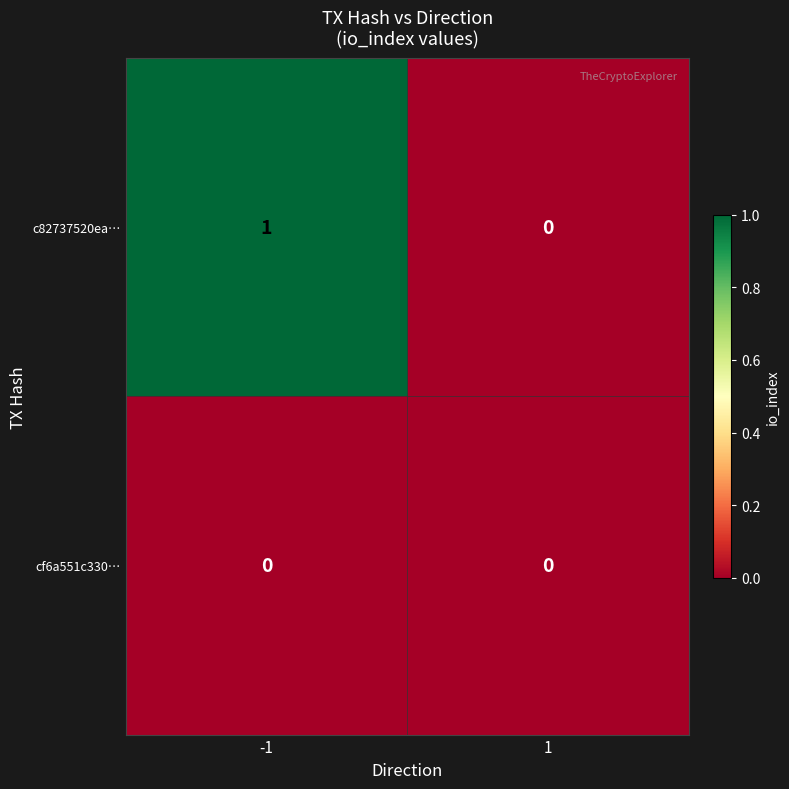

Which series has the widest spread of values?

c82737520ea…